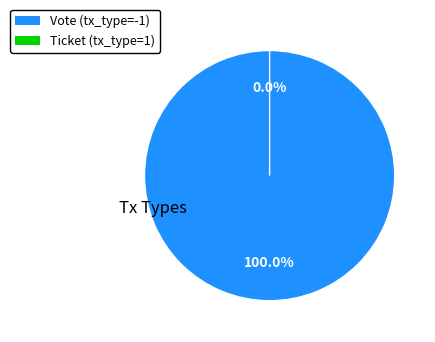

To the nearest percent, what is the average slice percentage?

50%